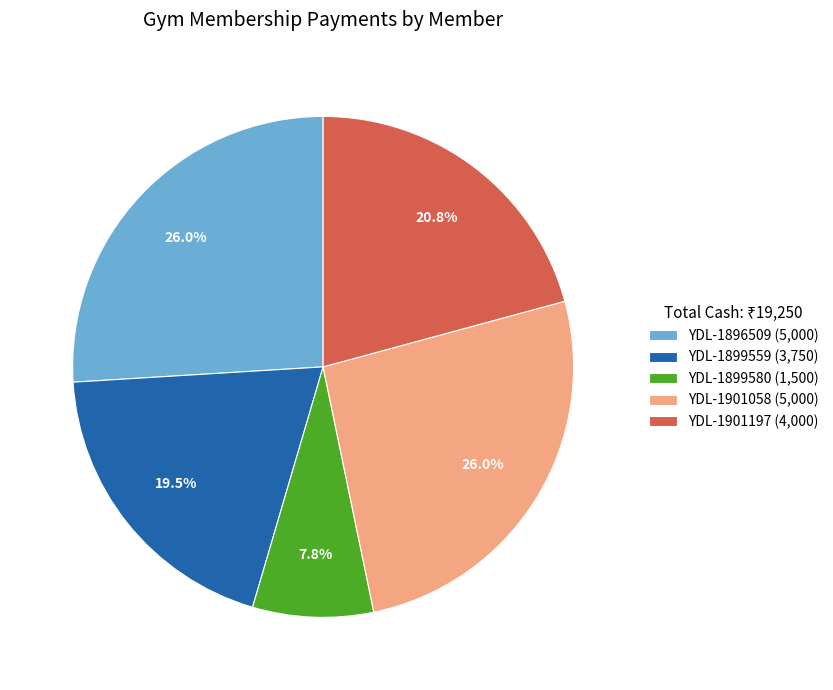

What portion of the pie excludes YDL-1899580?

92.2%